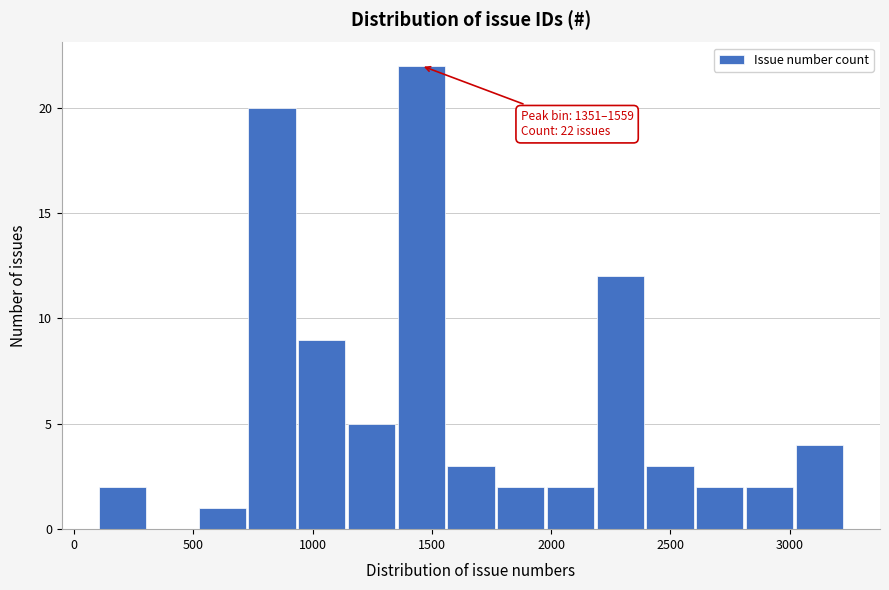

Which range on the x-axis has the tallest bar?

1350 to 1550